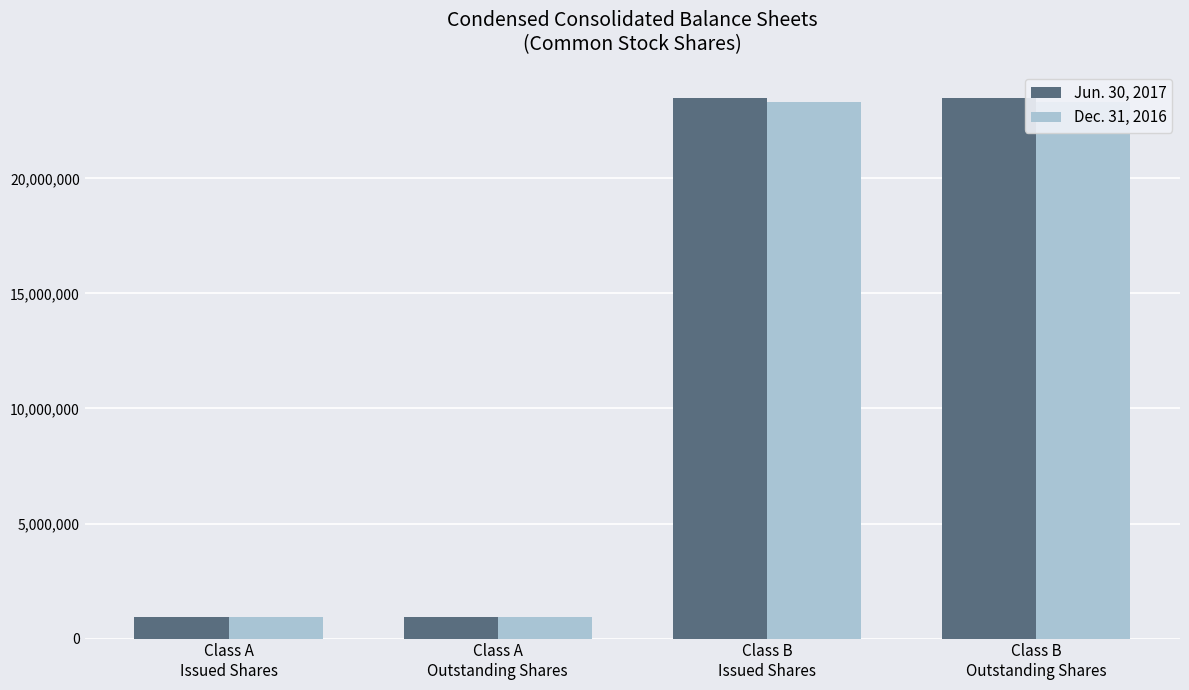

Count the Dec. 31, 2016 values in the range 950968 to 23321163.

4